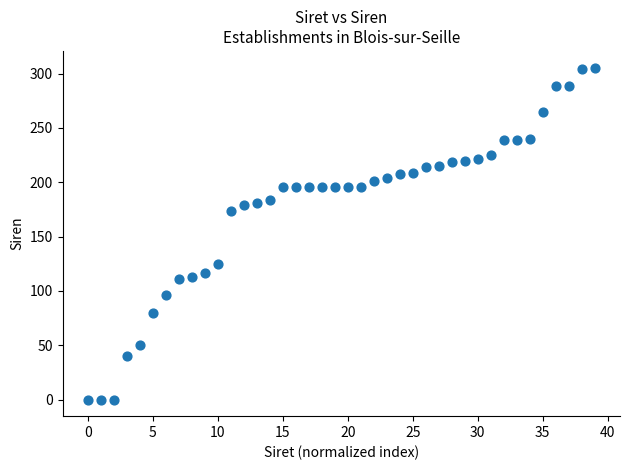

What Y value in the scatter plot is closest to 152?

173.8